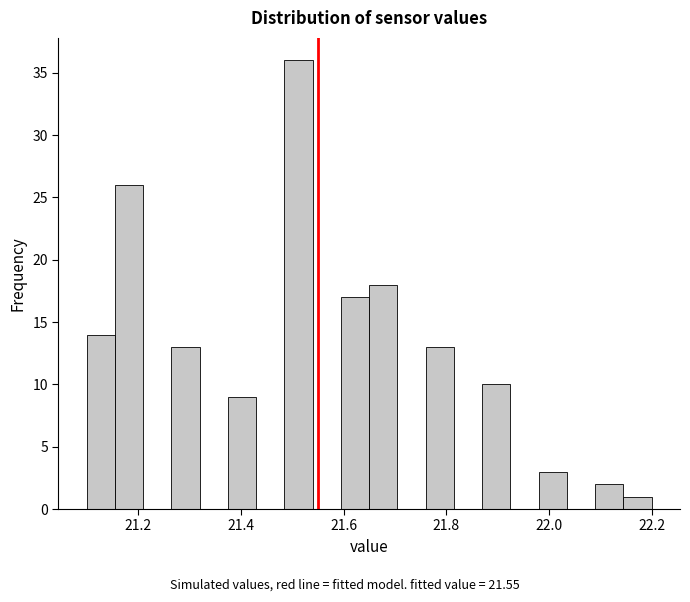

Around what value on the x-axis is the tallest bar? Give the approximate position of its centre, as read against the axis.

21.52